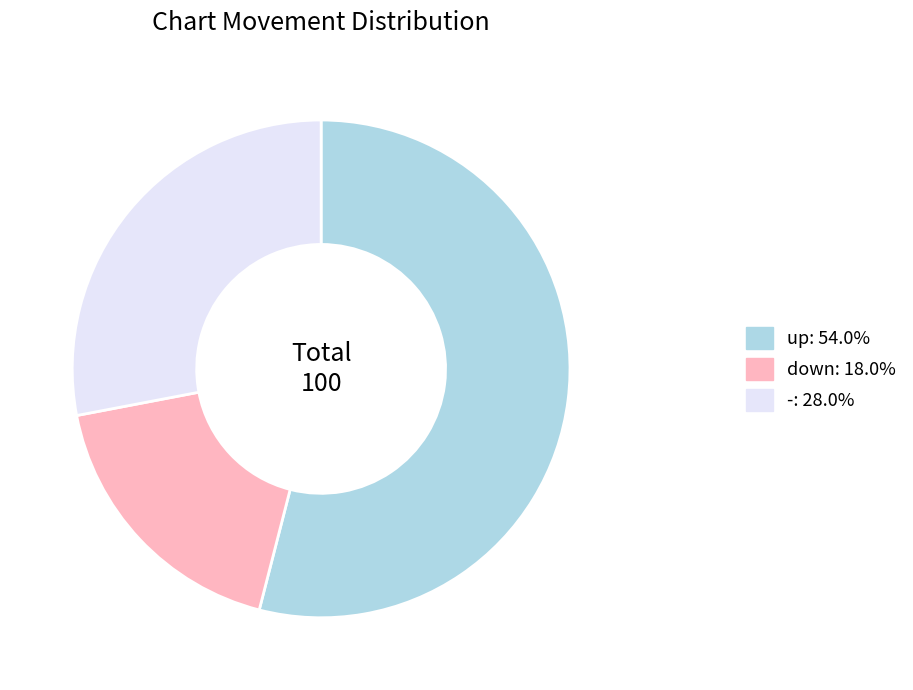

How many slices are in this pie chart?

3